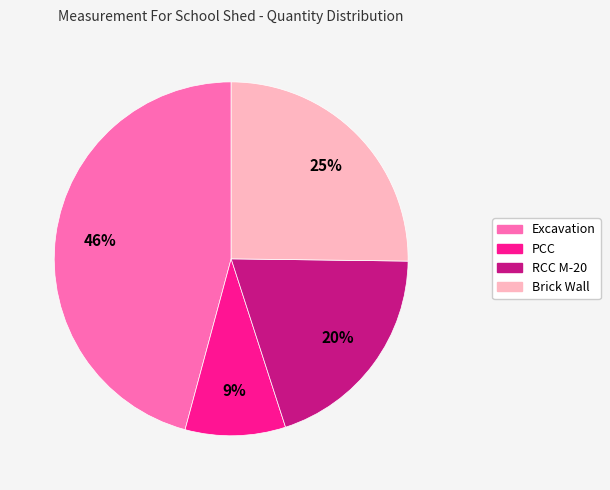

What is the smallest slice in the pie chart?

PCC